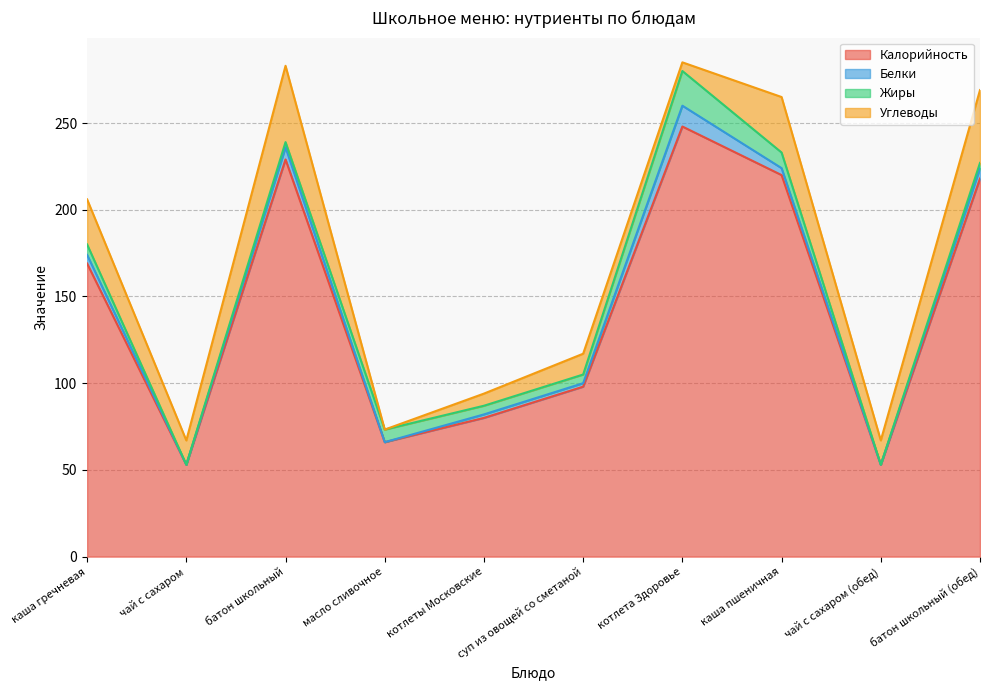

What is the total value across all series at чай с сахаром?

67.0